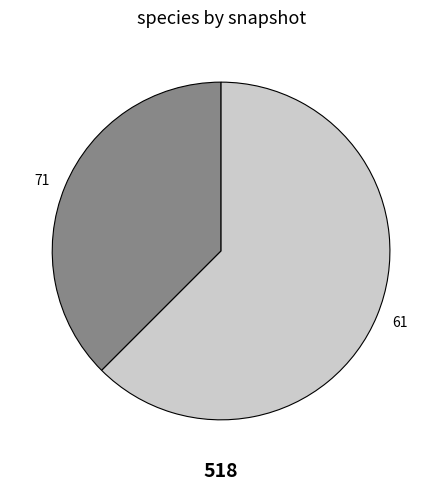

Is there a majority slice in this chart?

Yes